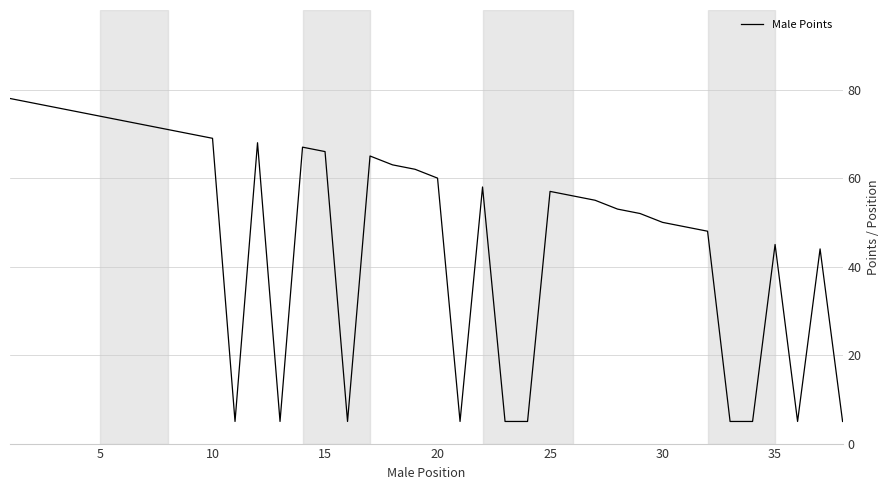

What is the greatest value displayed?

78